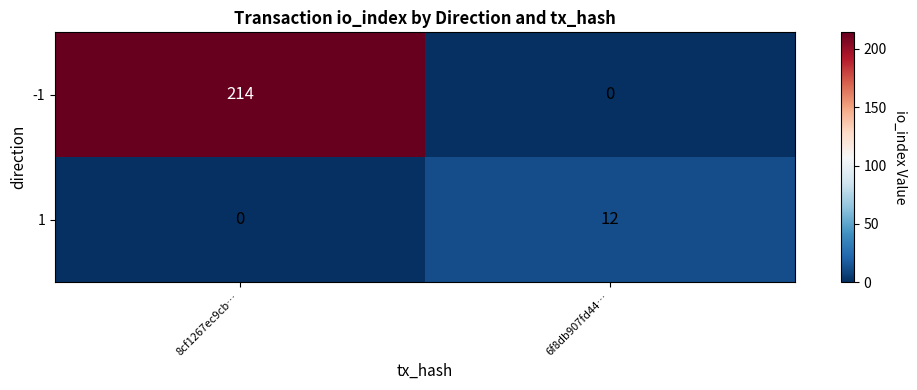

How many values in -1 are above zero?

1